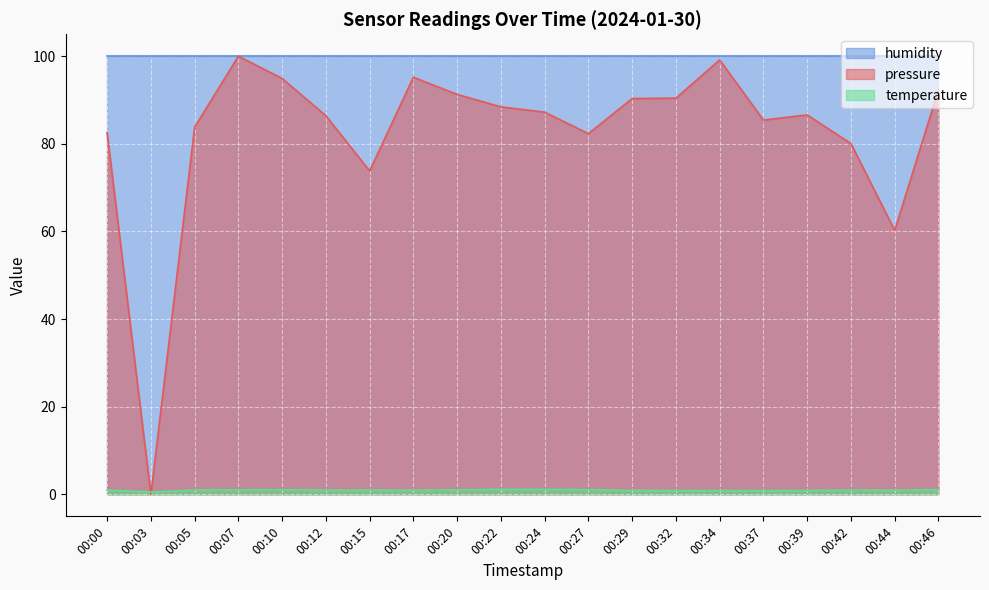

Which series has the largest range (max minus min)?

pressure